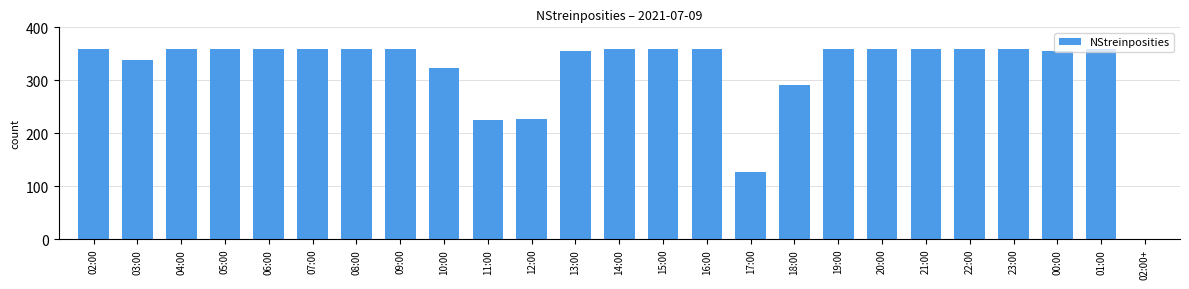

Approximately how many times larger is the value at 15:00 compared to 11:00?

1.6